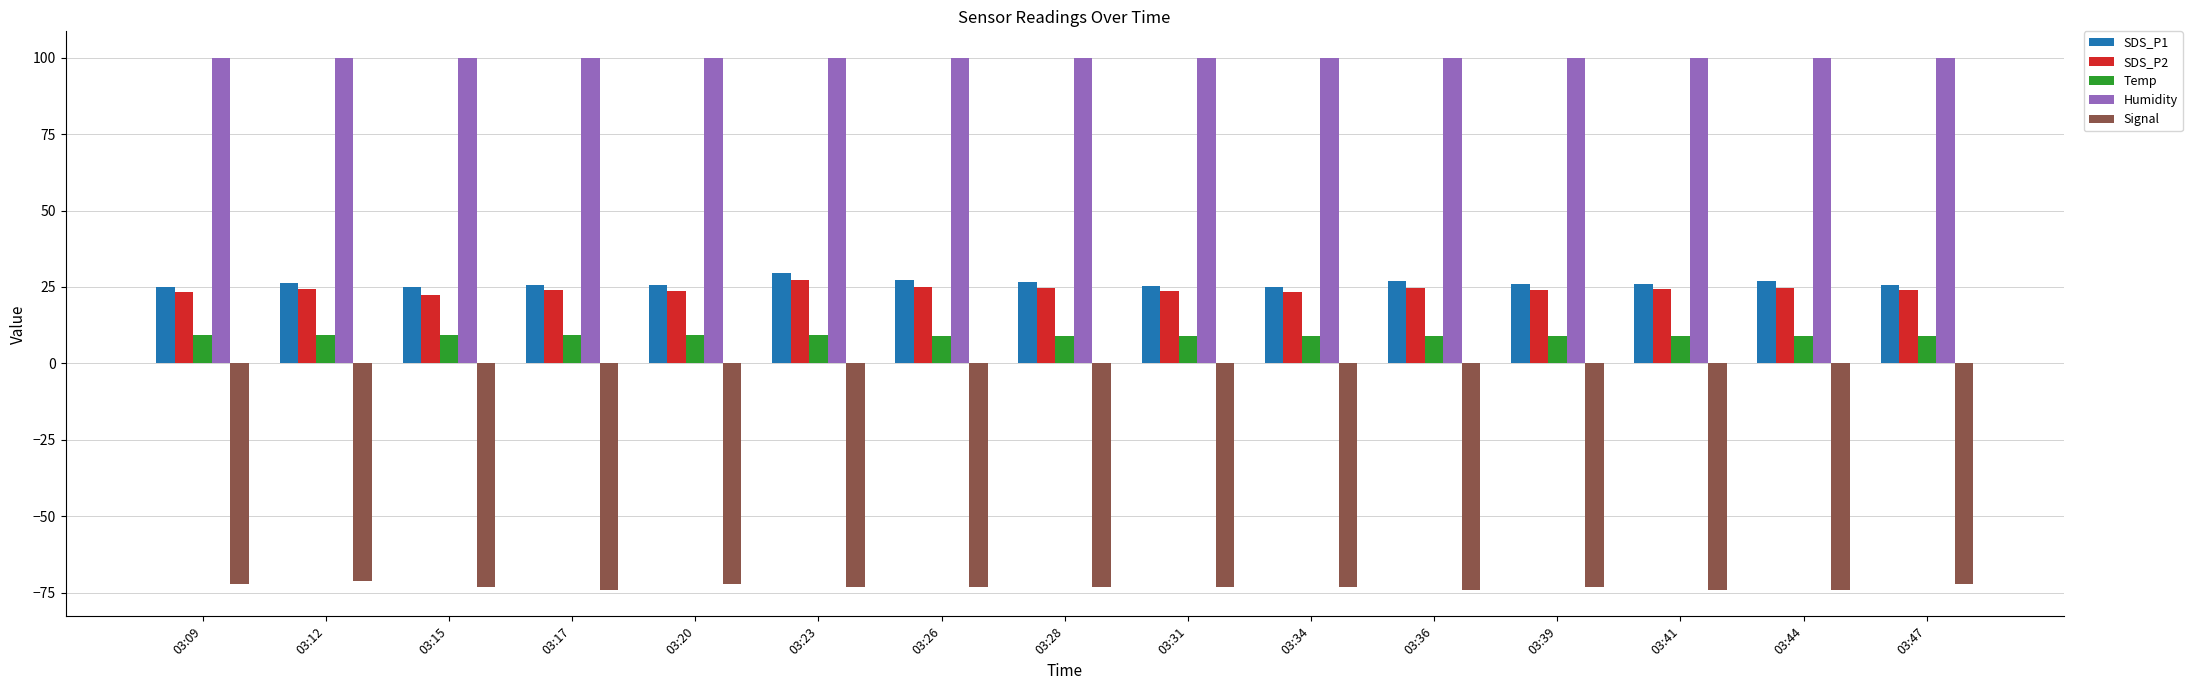

What is the value of the Temp bar at the 14th from the left?

9.0